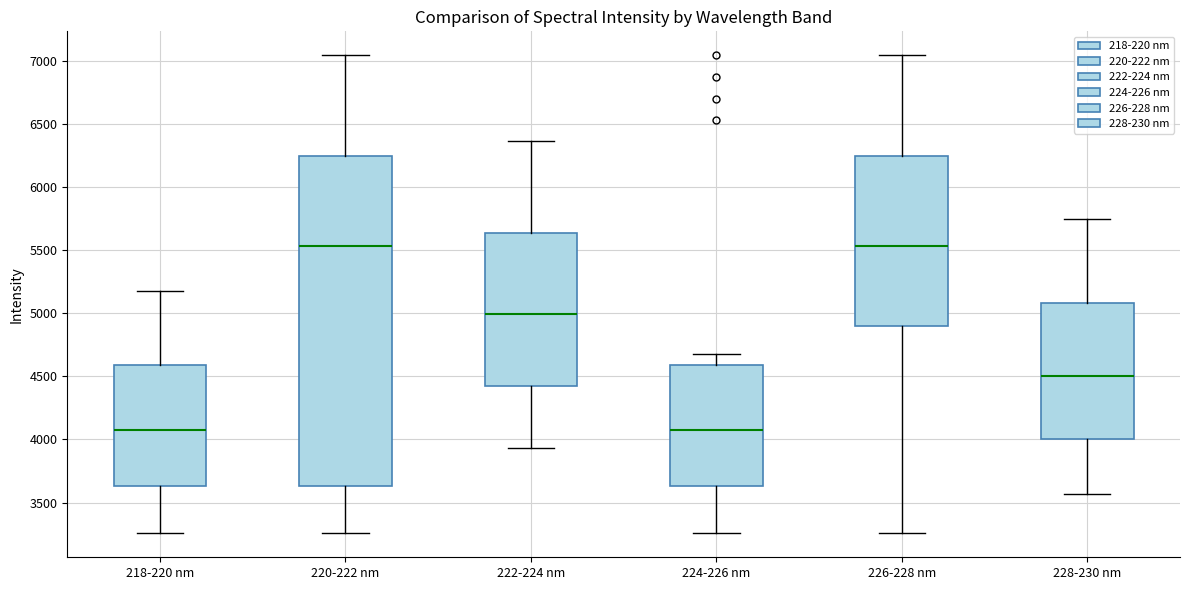

Comparing the boxes themselves (not the whiskers), which one is the tallest?

220-222 nm